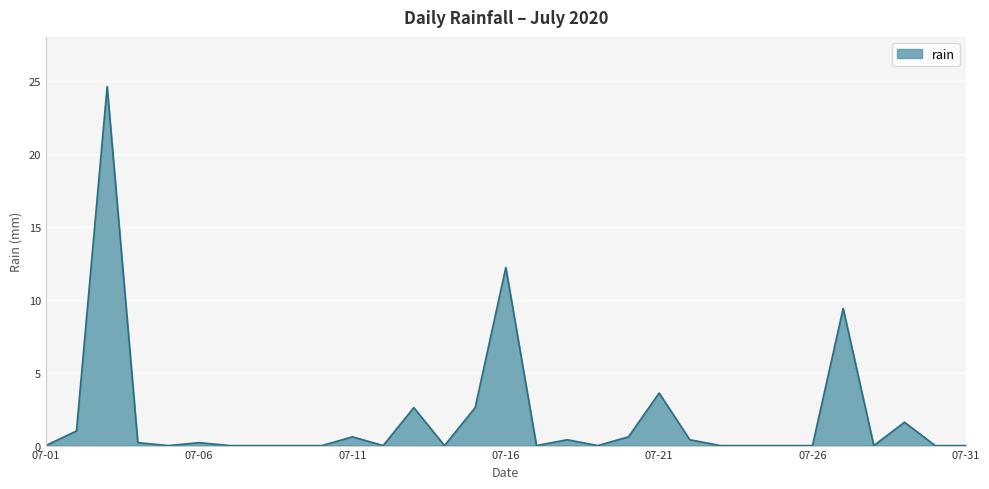

What is the maximum value shown in the chart?

24.6